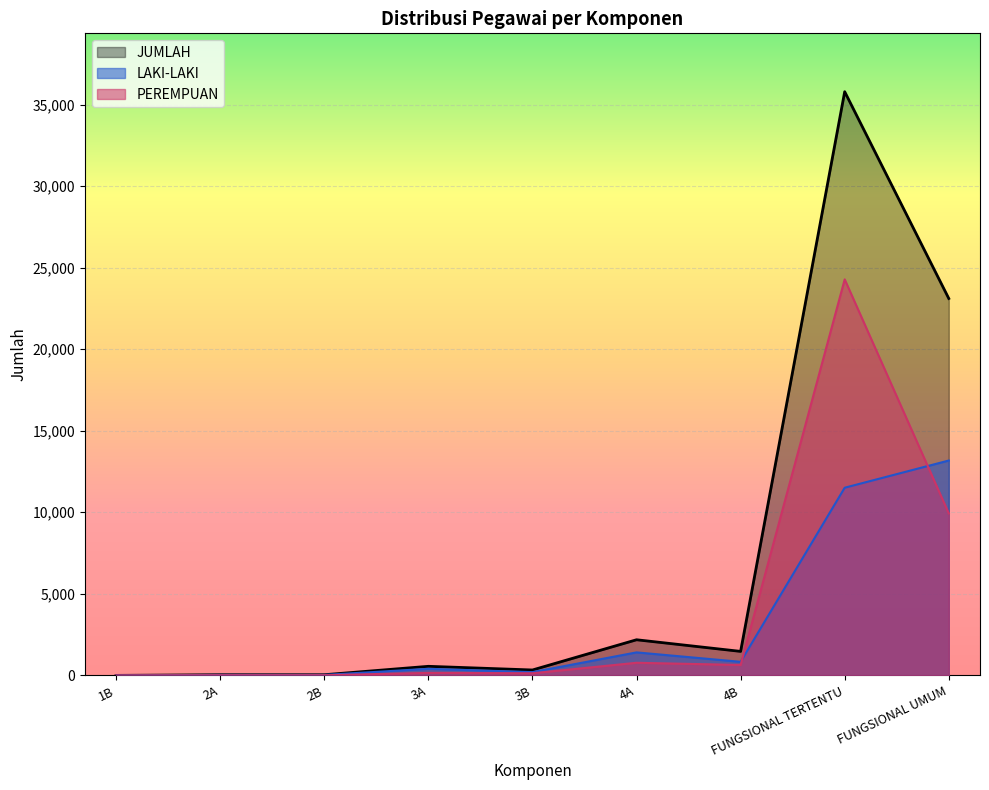

Reading left to right, what are all the values shown in this chart?

LAKI-LAKI: 1	31	30	404	201	1411	833	11506	13174
PEREMPUAN: 0	11	11	153	131	774	639	24279	9933
JUMLAH: 1	42	41	557	332	2185	1472	35785	23107